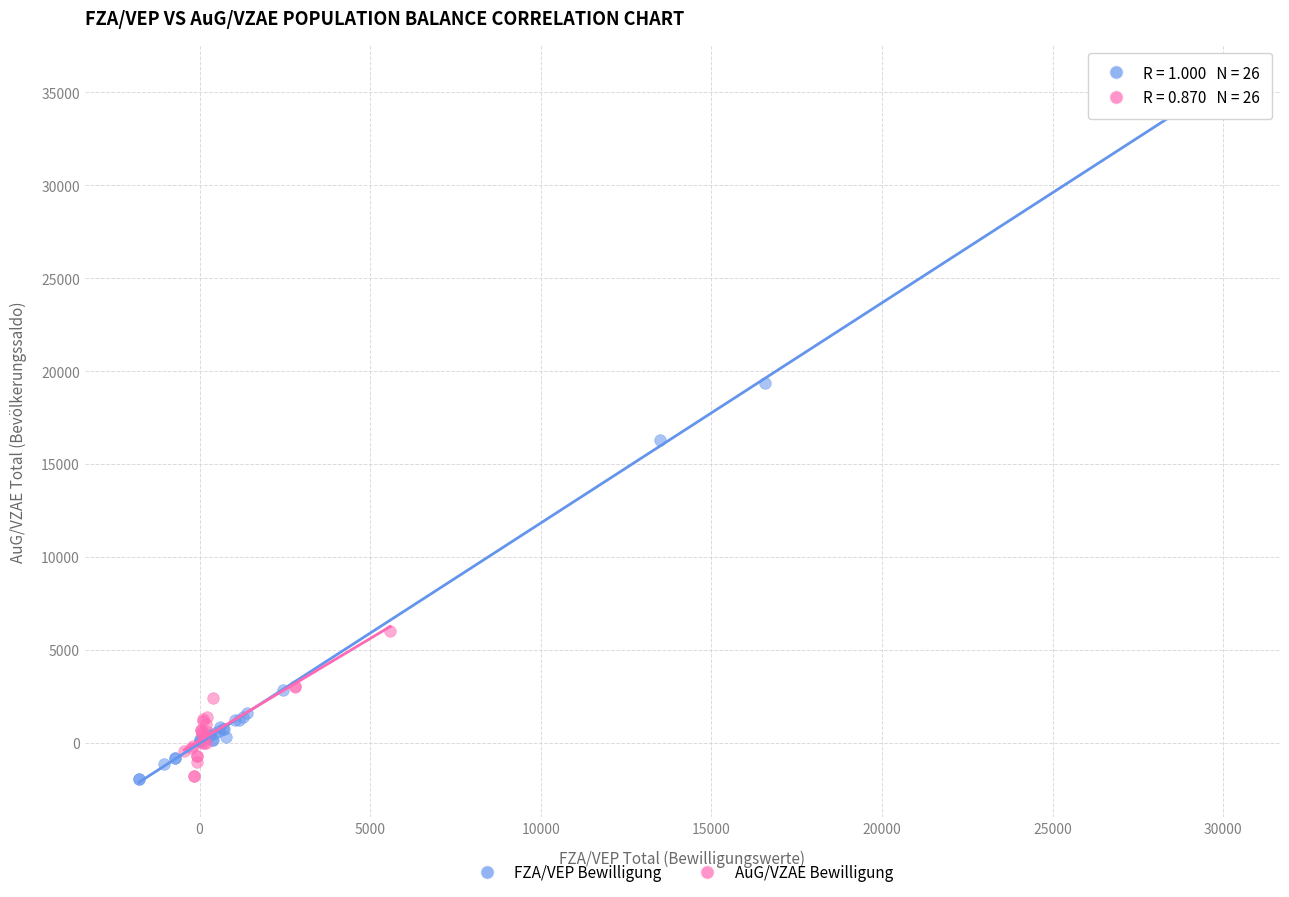

Which series contains the highest Y value?

FZA/VEP Bewilligung